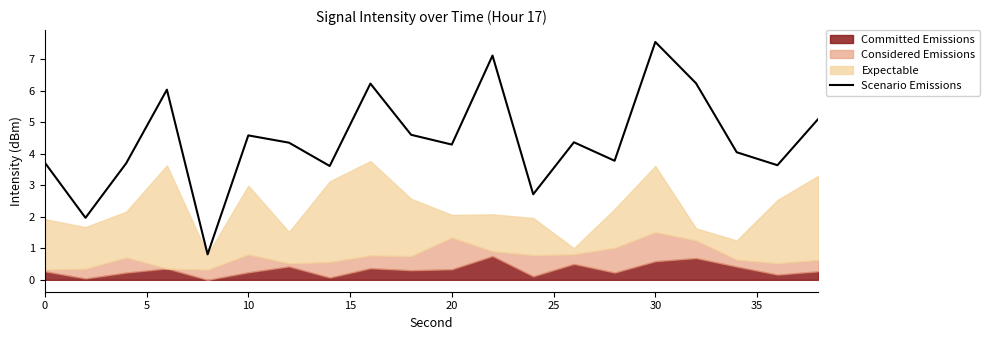

How many lines are shown in the chart?

1